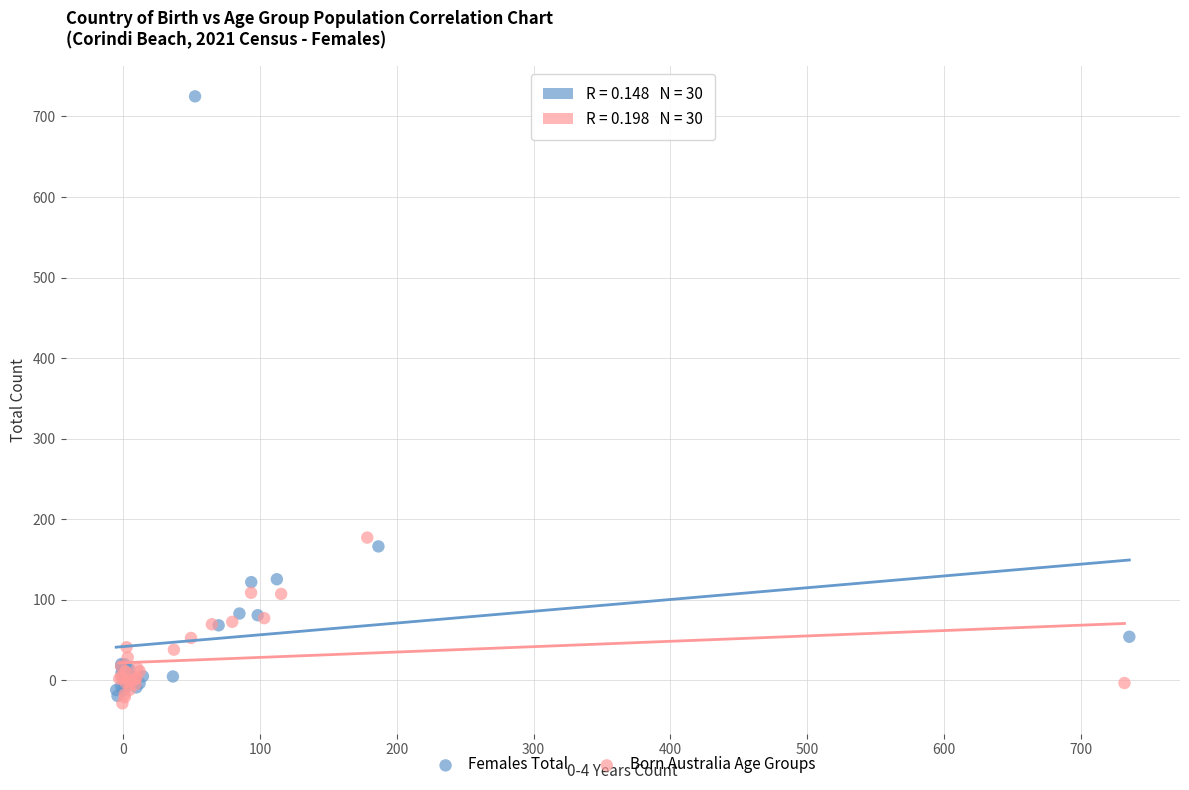

Which series contains the highest Y value?

Females Total